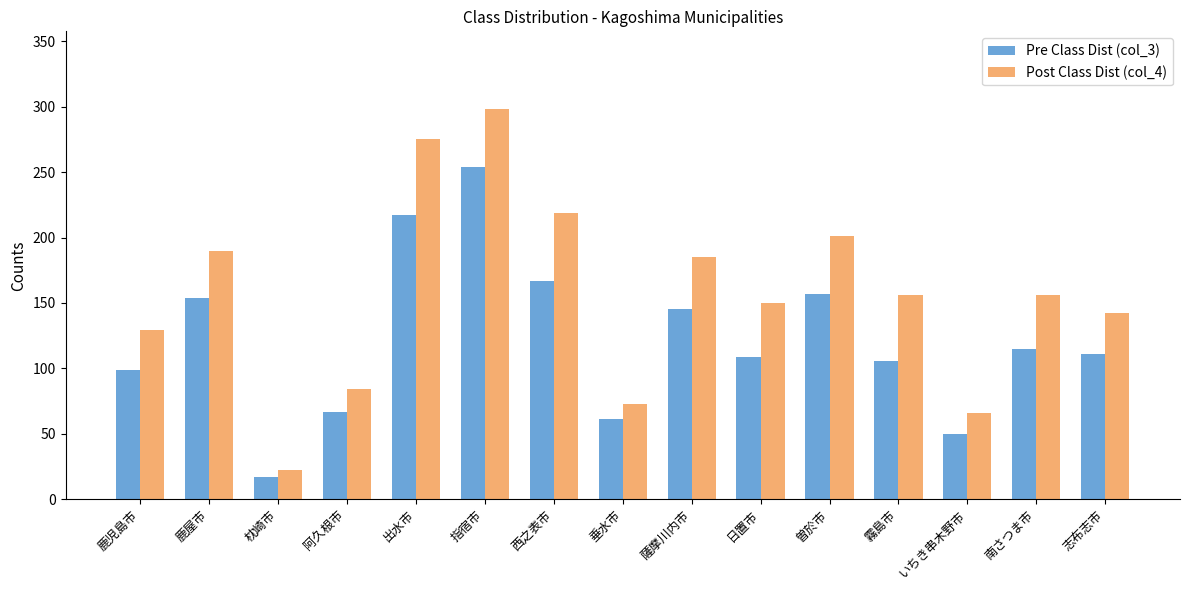

Which series has the largest total across all categories?

Post Class Dist (col_4)